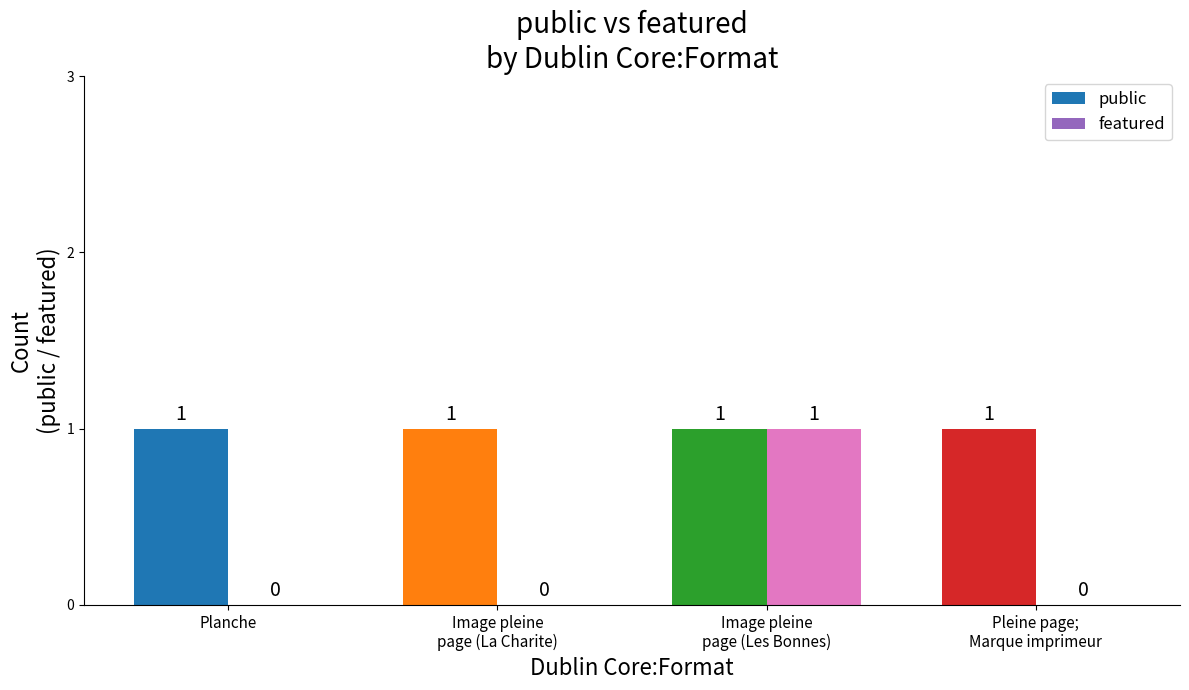

How many featured values are between 0 and 1?

4